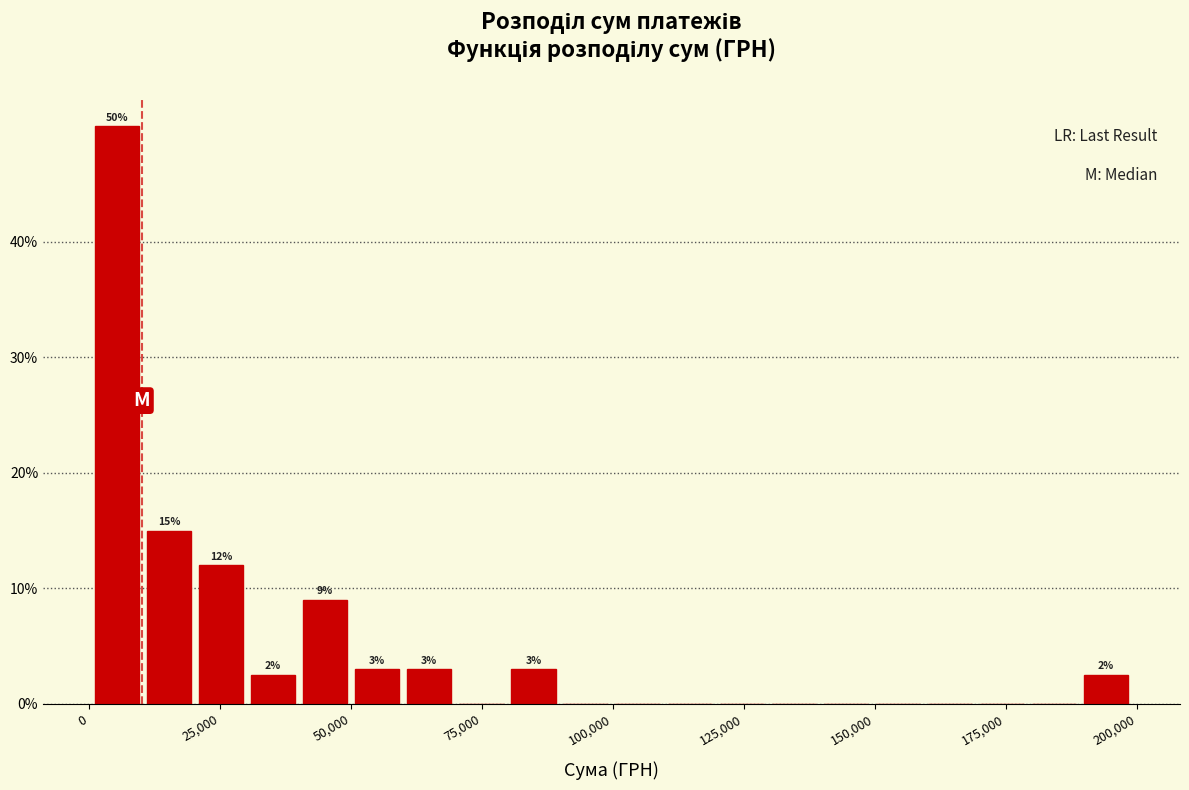

Around what value on the x-axis is the tallest bar? Give the approximate position of its centre, as read against the axis.

5000